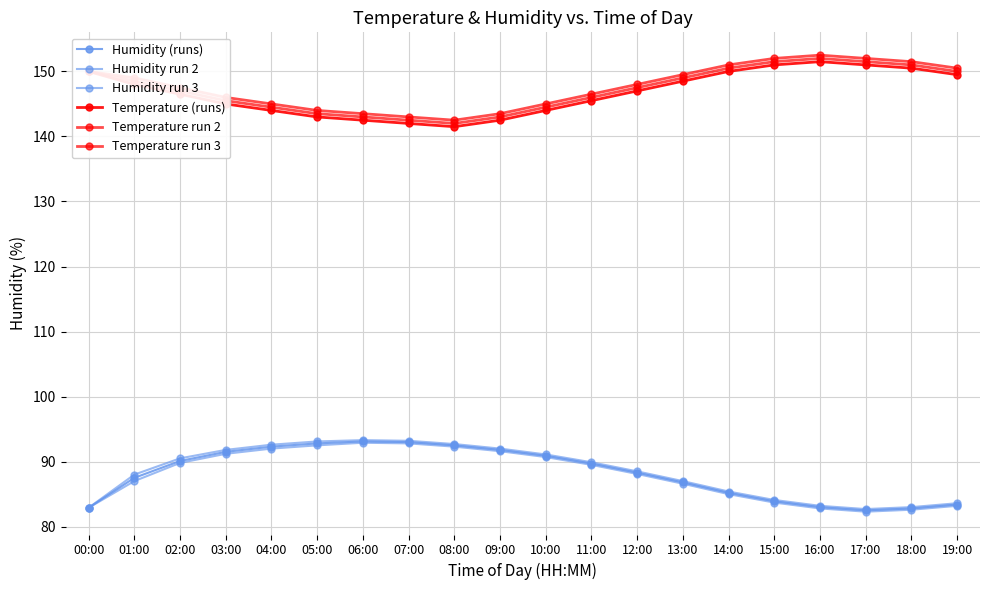

Does the chart display data point markers on the line(s)?

Yes